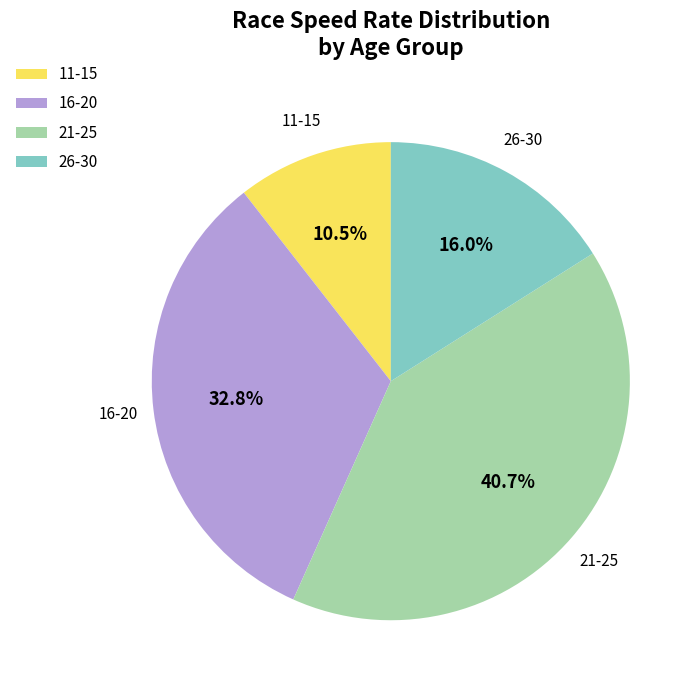

Count the number of slices in the pie.

4